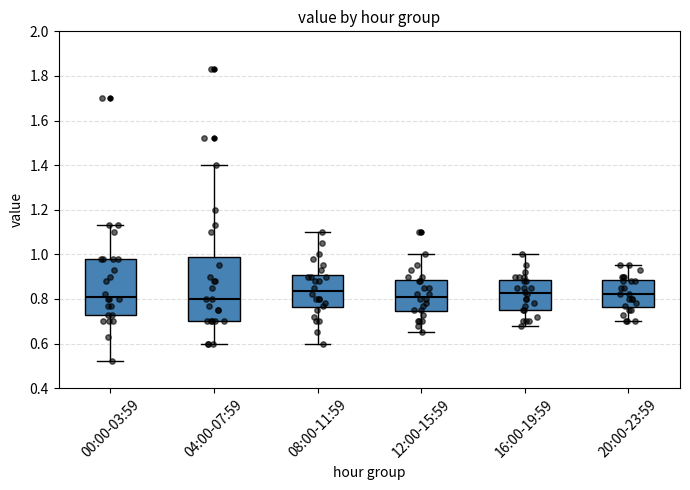

Reading left to right, read every box against the y-axis: the position of its median line, the range the box covers, and the ends of its whiskers. The values are not printed on the chart, so give them approximately, as read against the axis.

00:00-03:59: median 0.82, box 0.74 to 0.98, whiskers 0.52 to 1.14
04:00-07:59: median 0.80, box 0.70 to 0.98, whiskers 0.60 to 1.40
08:00-11:59: median 0.84, box 0.76 to 0.90, whiskers 0.60 to 1.10
12:00-15:59: median 0.82, box 0.74 to 0.88, whiskers 0.66 to 1.00
16:00-19:59: median 0.82, box 0.76 to 0.88, whiskers 0.68 to 1.00
20:00-23:59: median 0.82, box 0.76 to 0.88, whiskers 0.70 to 0.96